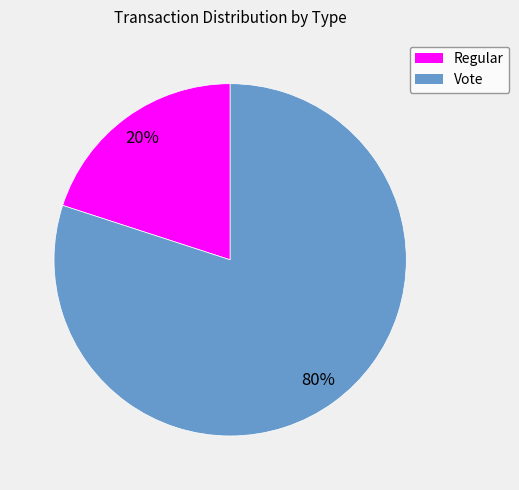

Is it true that Vote is 90% of the pie?

False